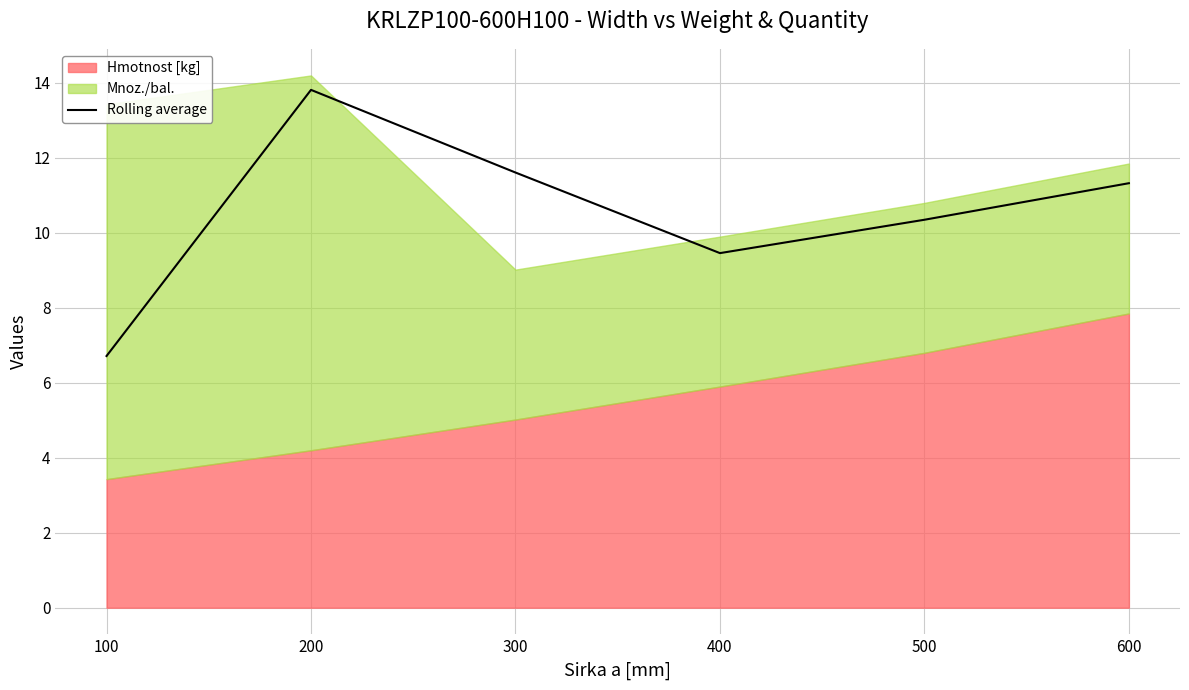

The chart shows a value of 6.7 at 100. True or false?

True